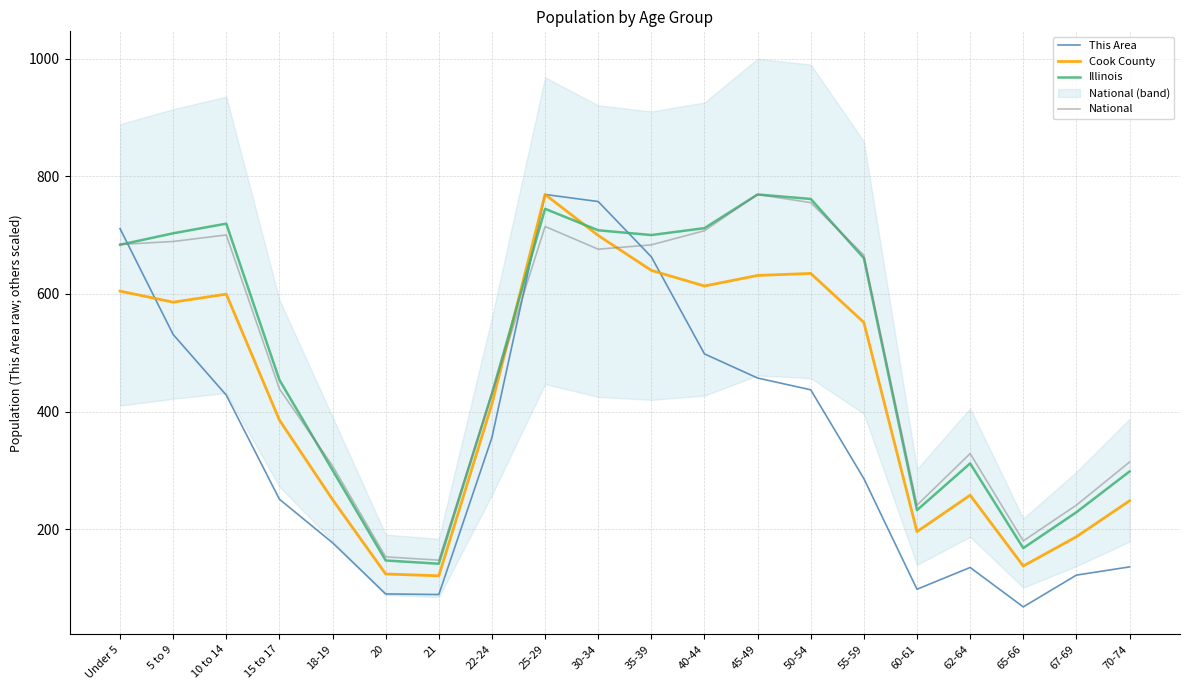

Which label corresponds to the largest value in the chart?

25-29